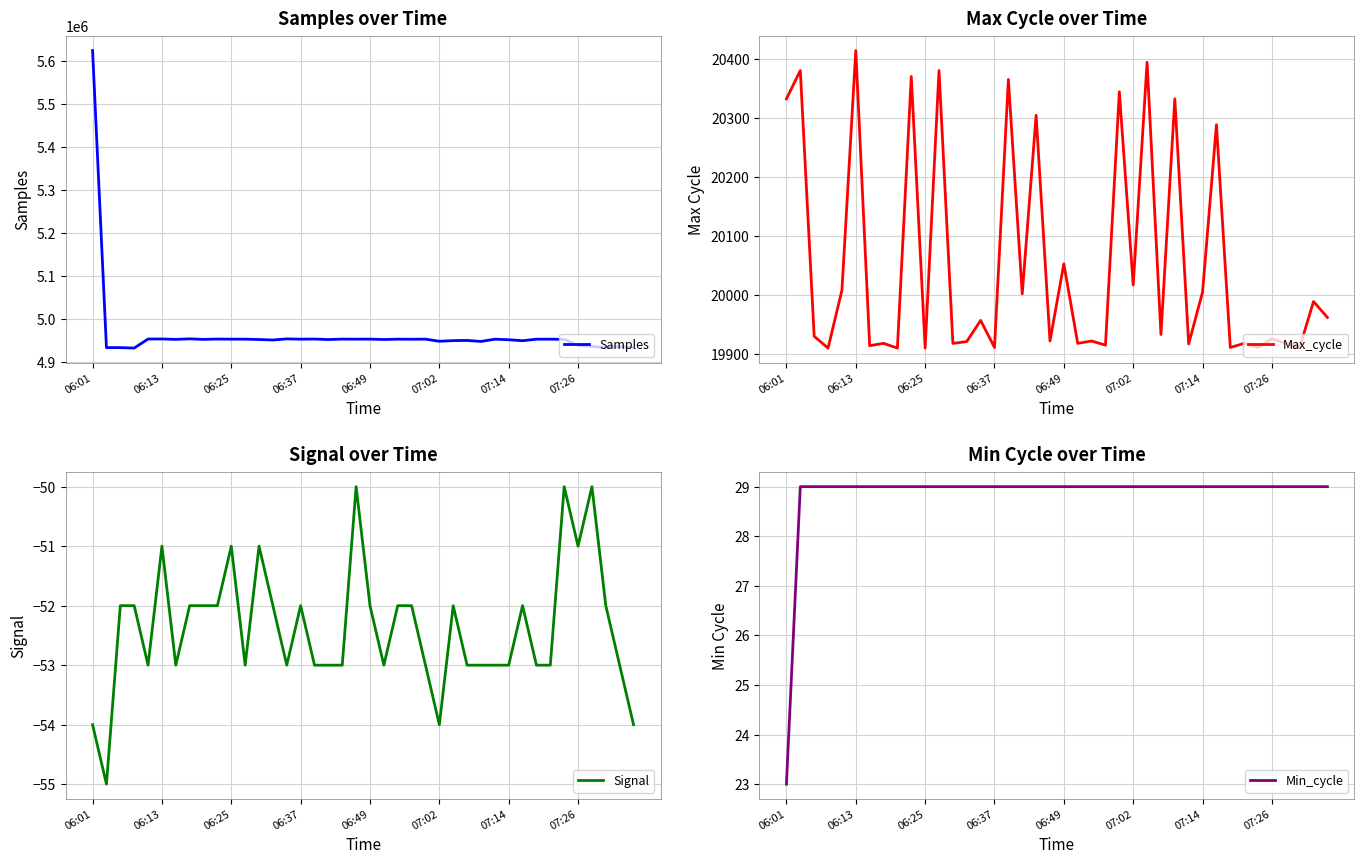

What is the difference between the second highest and minimum values in the Samples series?

21525